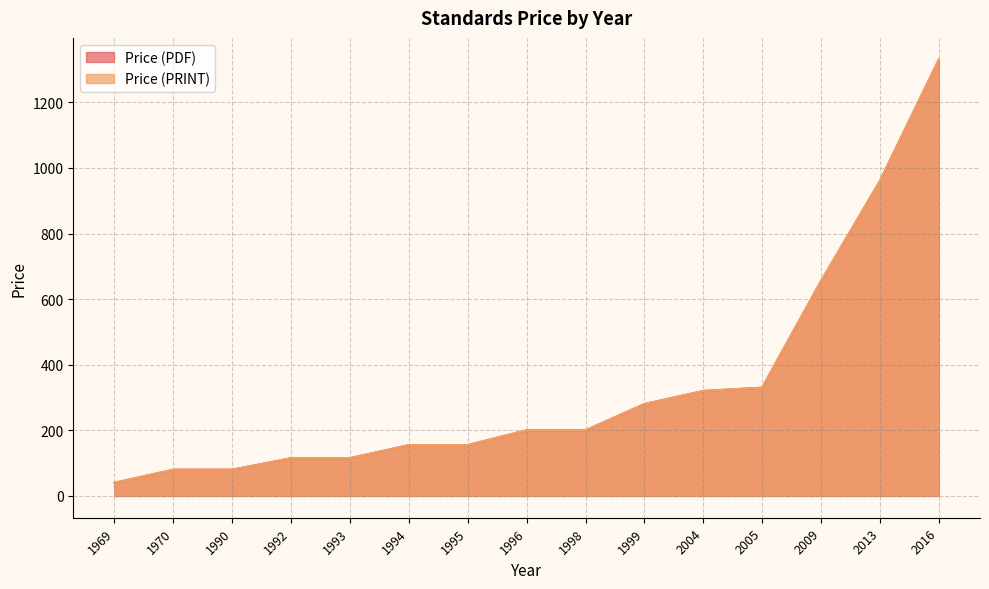

Which label corresponds to the smallest value in the chart?

1969